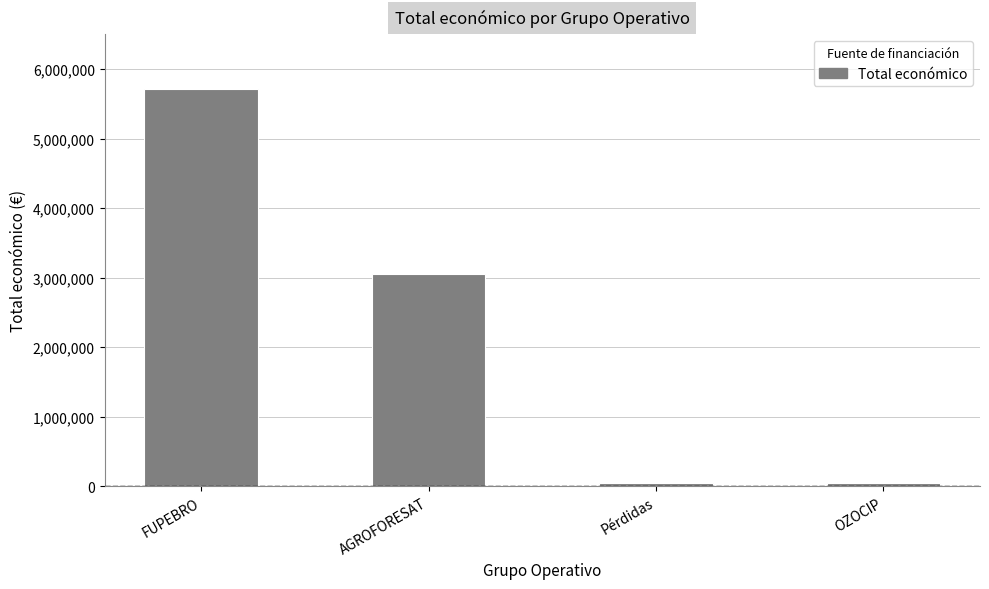

How many distinct data groups are displayed?

1